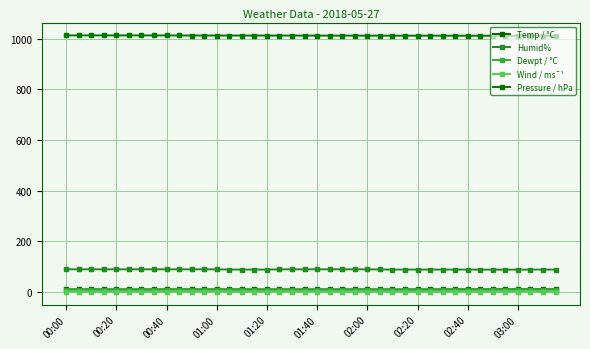

How many data points in Pressure / hPa are less than 1012?

18